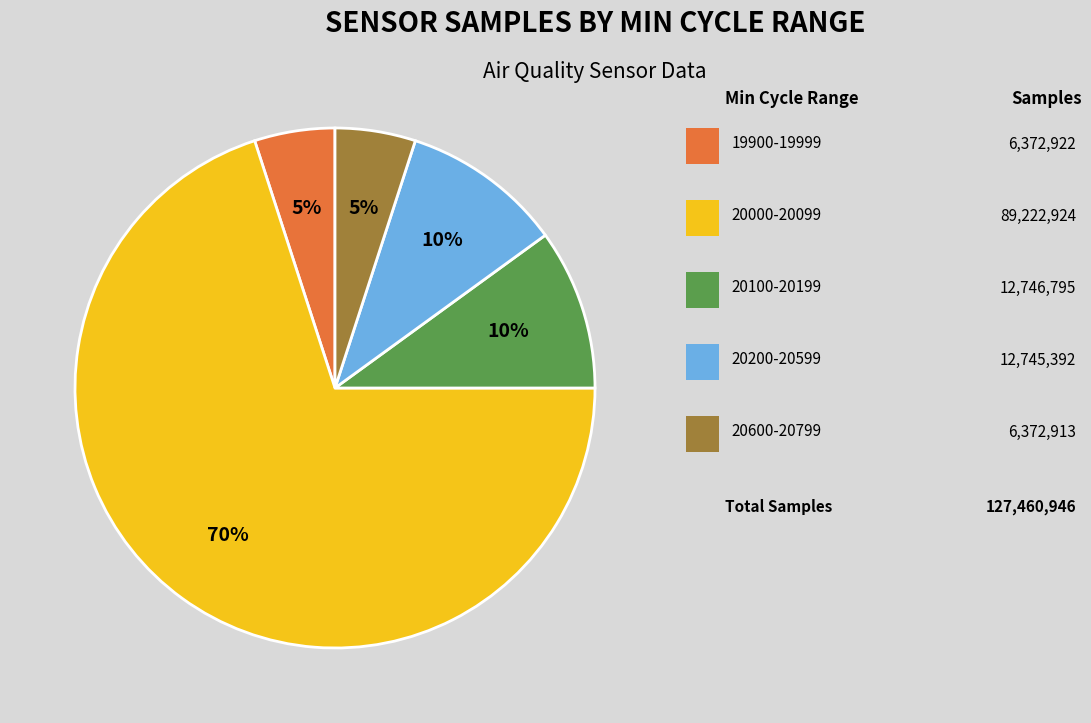

Is there any slice that represents more than half of the pie?

Yes